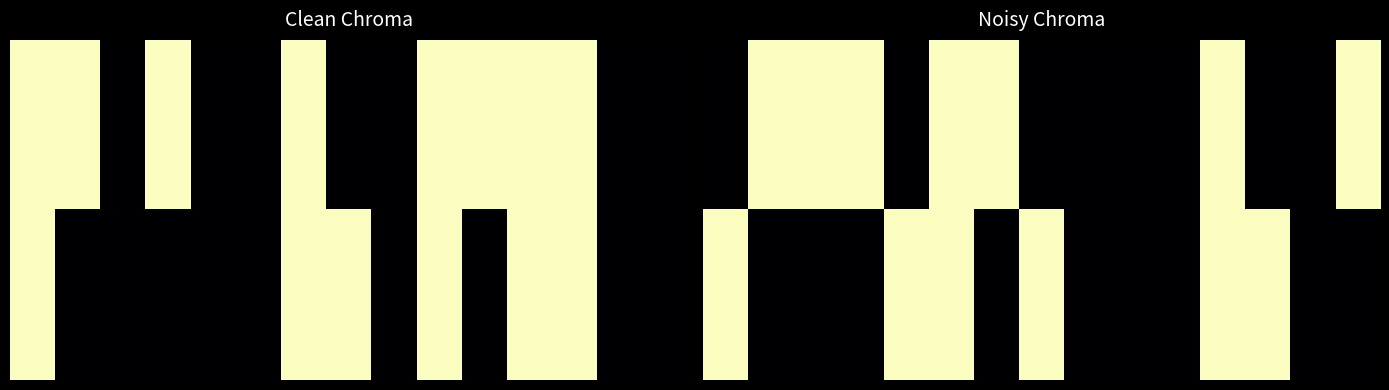

Read the 1.00 value at 12.

1